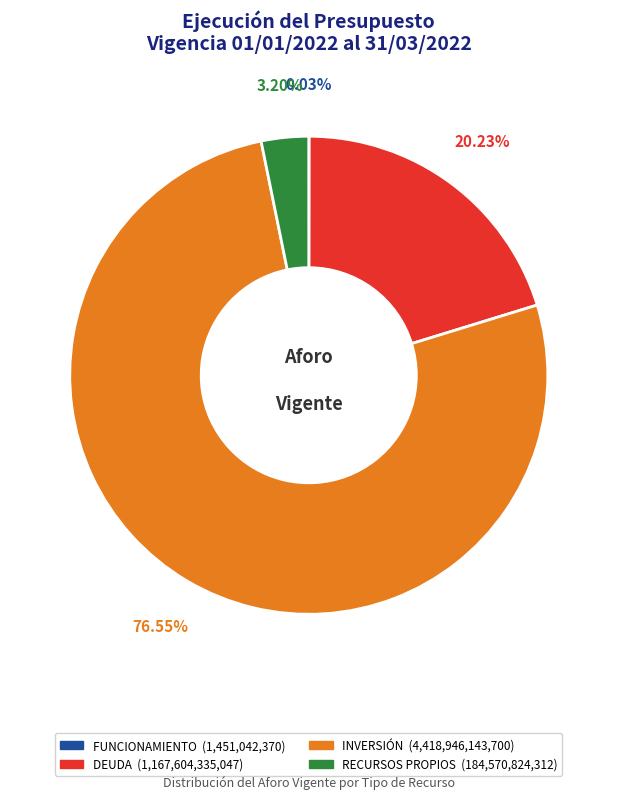

What is the ratio of the value at DEUDA to the value at INVERSIÓN?

0.3